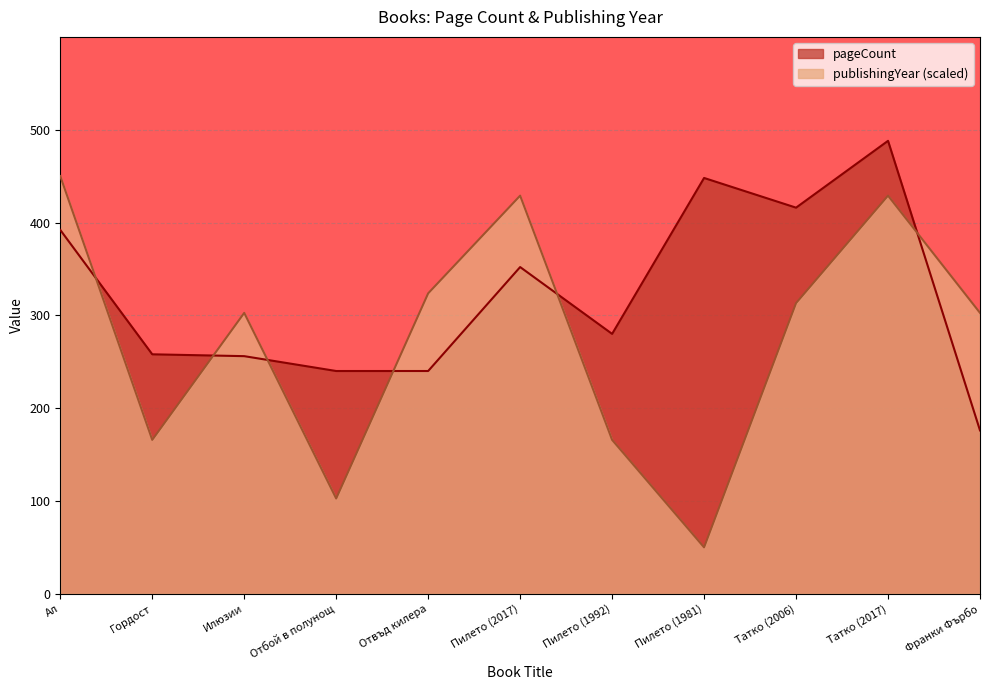

Reading left to right, list all the values displayed in this chart.

pageCount: Ал=392.0	Гордост=258.0	Илюзии=256.0	Отбой в полунощ=240.0	Отвъд килера=240.0	Пилето (2017)=352.0	Пилето (1992)=280.0	Пилето (1981)=448.0	Татко (2006)=416.0	Татко (2017)=488.0	Франки Фърбо=176.0
publishingYear: Ал=450.0	Гордост=165.8	Илюзии=302.6	Отбой в полунощ=102.6	Отвъд килера=323.7	Пилето (2017)=428.9	Пилето (1992)=165.8	Пилето (1981)=50.0	Татко (2006)=313.2	Татко (2017)=428.9	Франки Фърбо=302.6